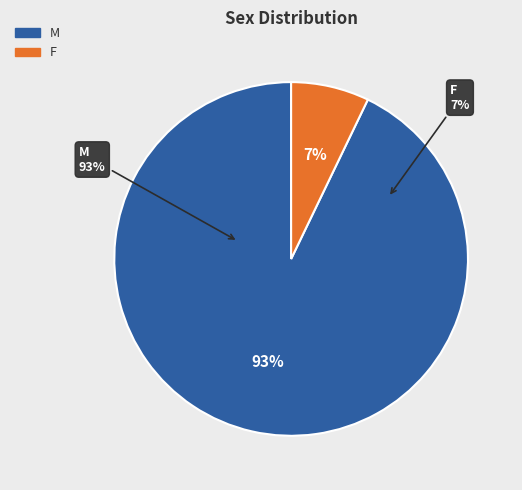

To the nearest percent, what is the average slice percentage?

50%